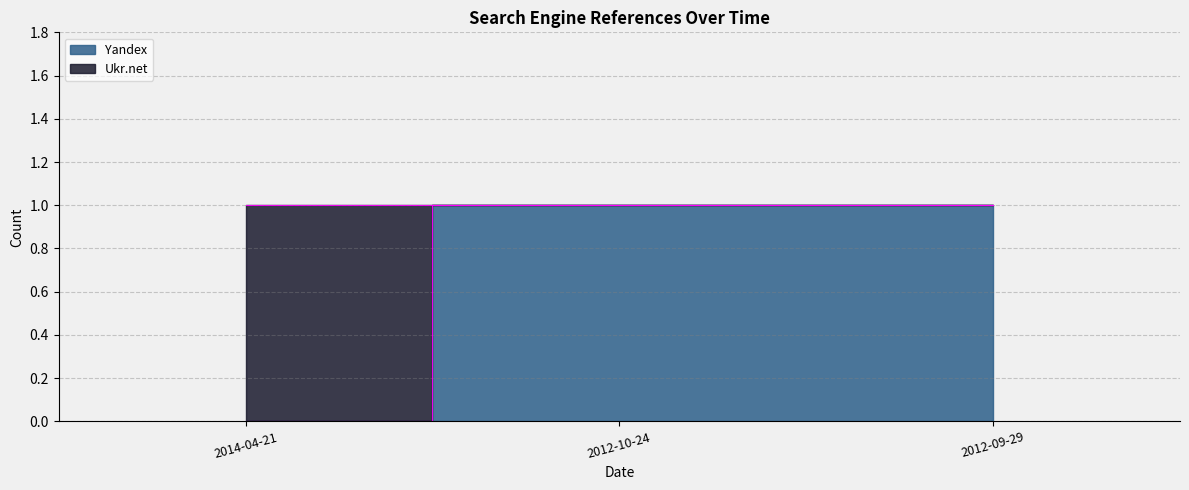

What is the sum of the values at 2012-09-29 and 2012-10-24?

2